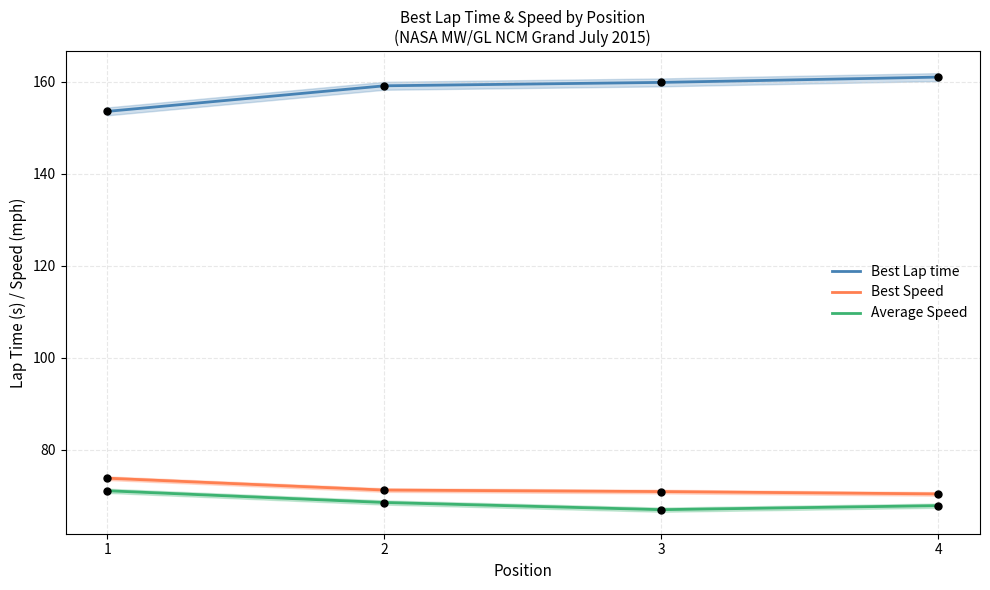

What is the total value across all series at 2?

299.0